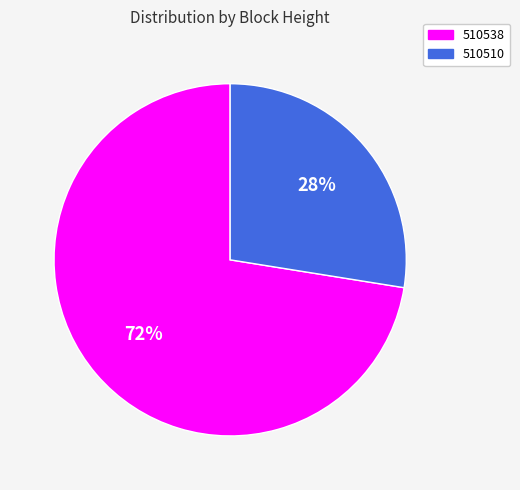

Count the number of slices in the pie.

2